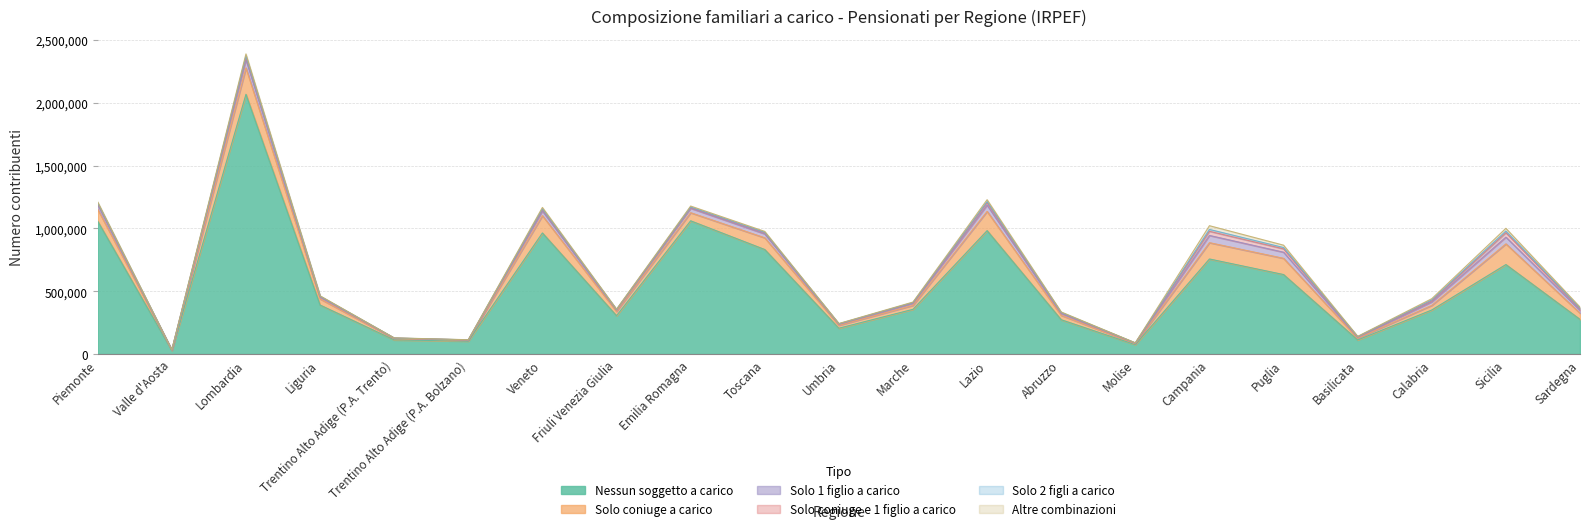

What value does the Nessun soggetto a carico series have at Veneto?

964097